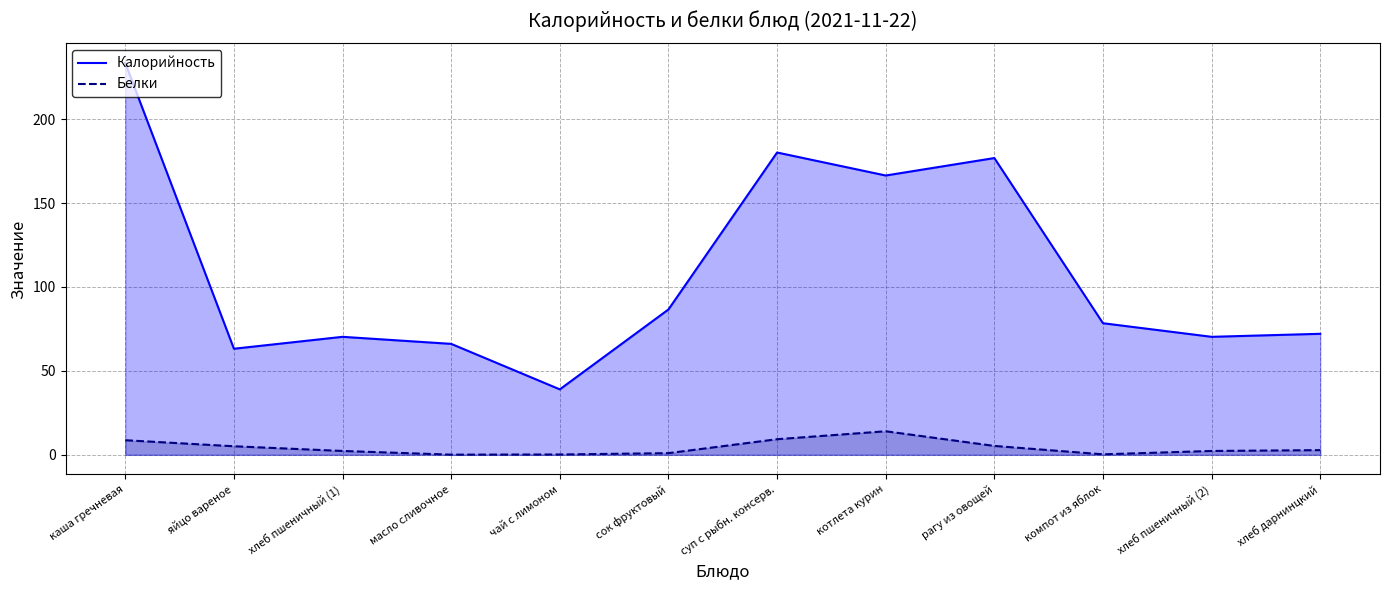

What is the average value of the Белки series?

4.3